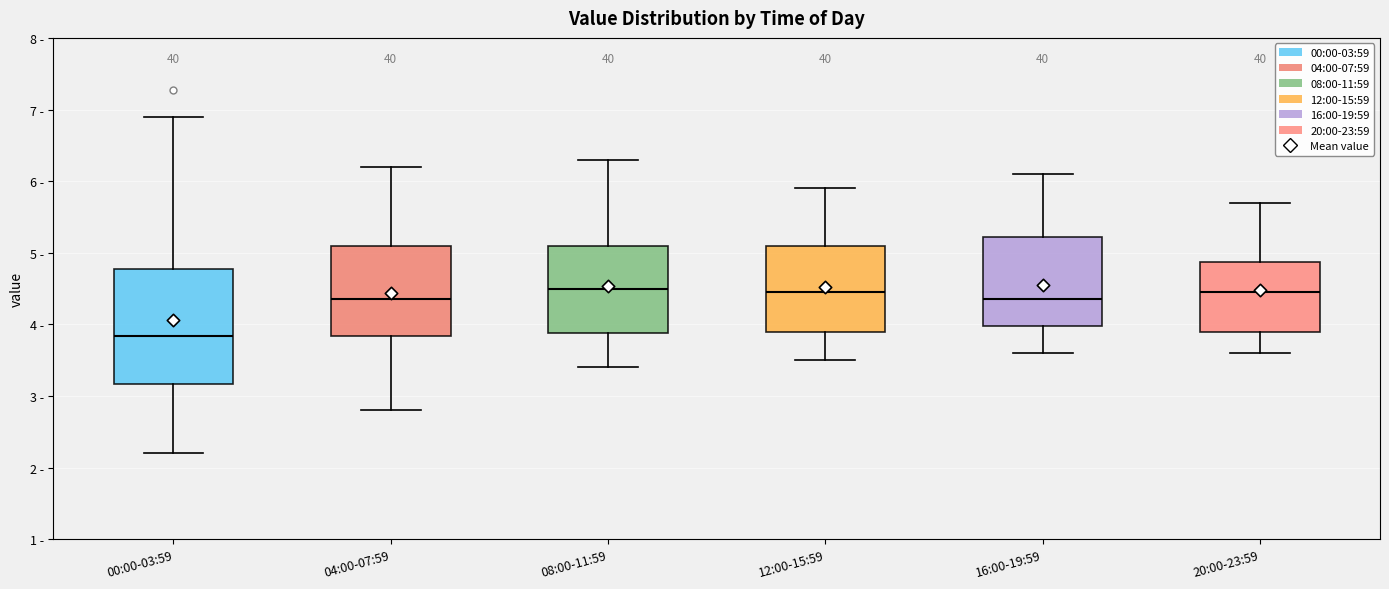

Where does the upper whisker of the box for 16:00-19:59 end on the y-axis? The values are not printed on the chart, so give them approximately, as read against the axis.

6.1